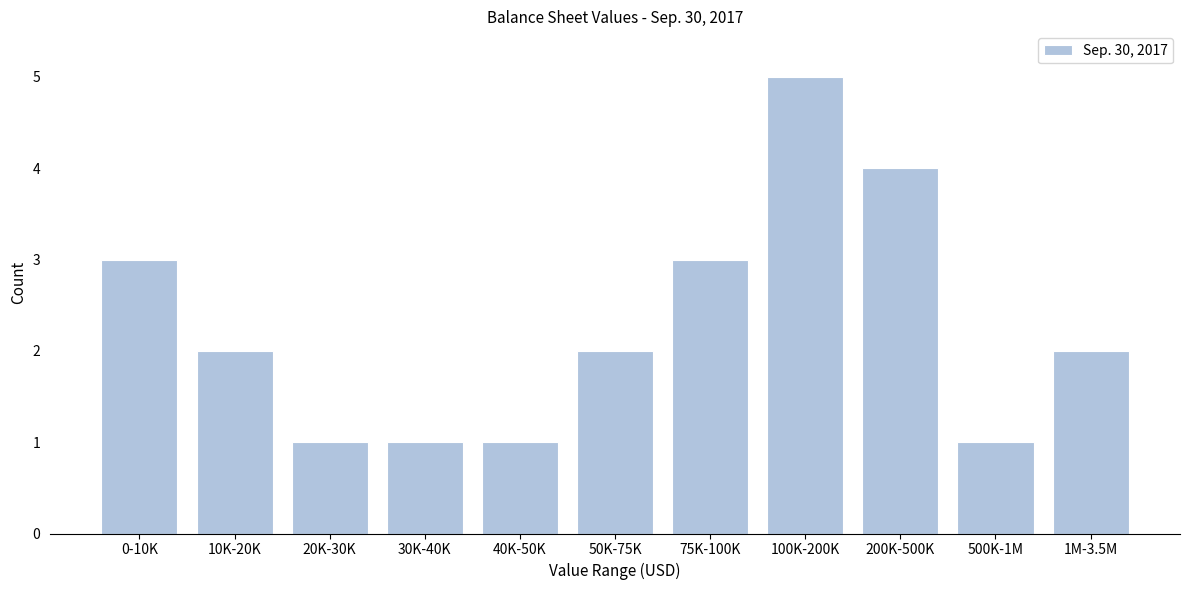

Reading left to right, list all the values displayed in this chart.

3	2	1	1	1	2	3	5	4	1	2